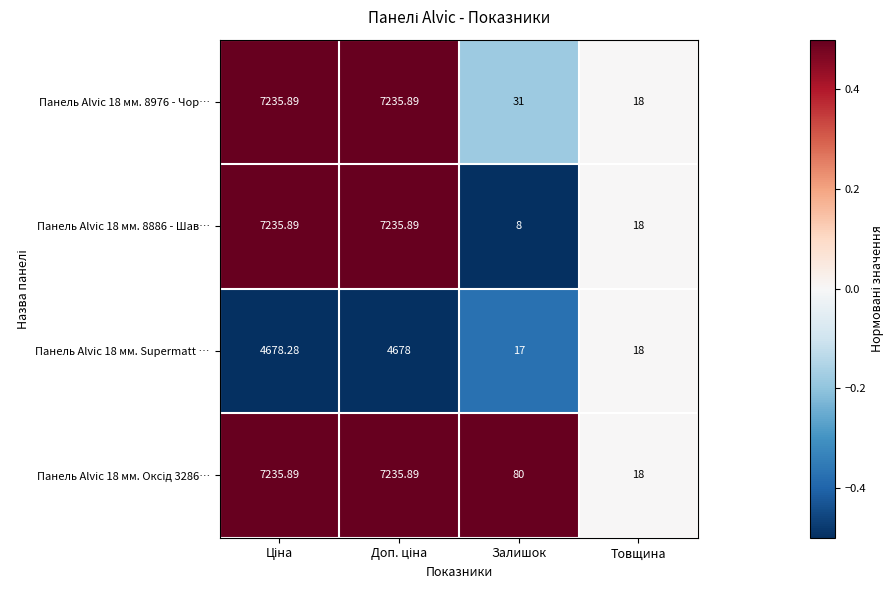

Where is Панель Alvic 18 мм. 8886 - Шав… nearest to the value 3621?

Товщина